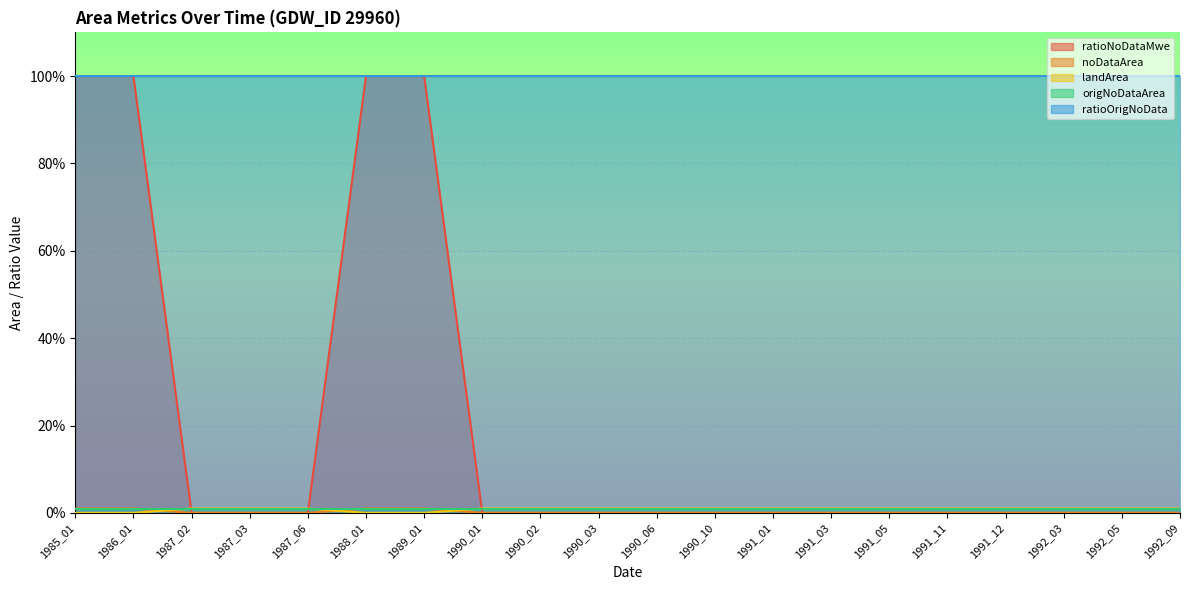

Does the chart display data point markers on the line(s)?

No